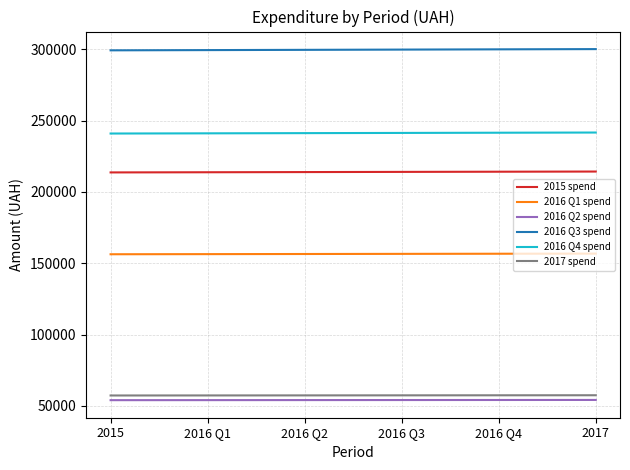

How many values in the 2016 Q4 spend series are below 241331?

3